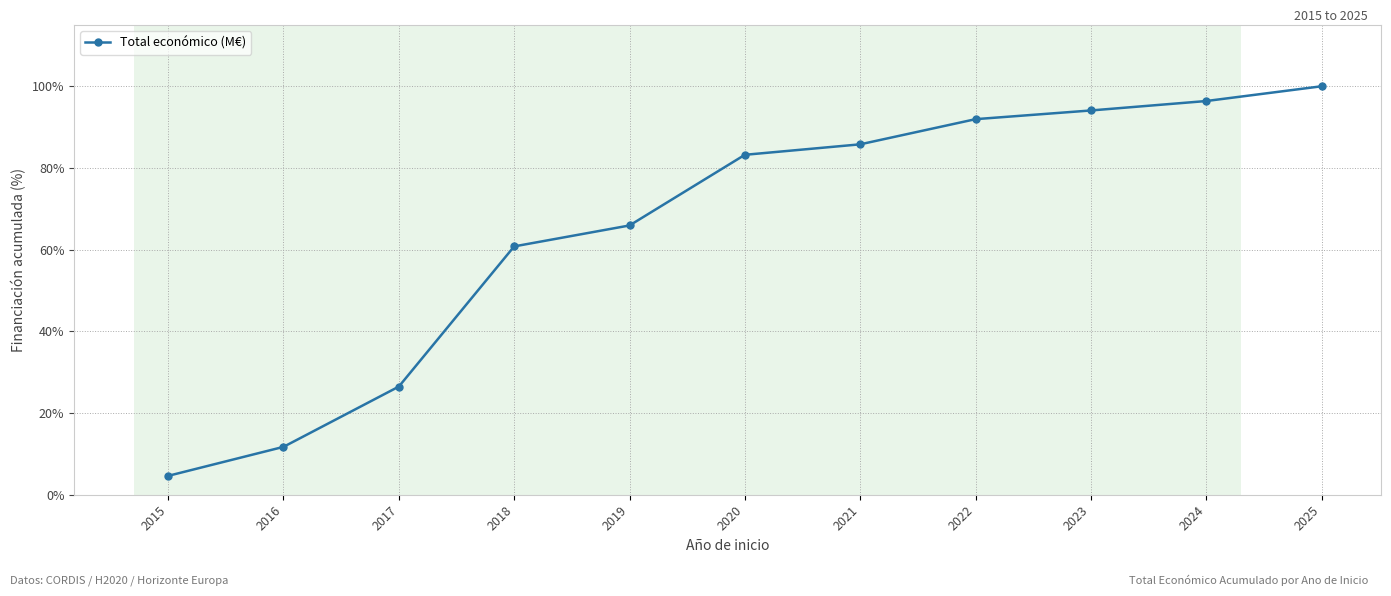

True or false: the data shows 147.6 at 2022.

False